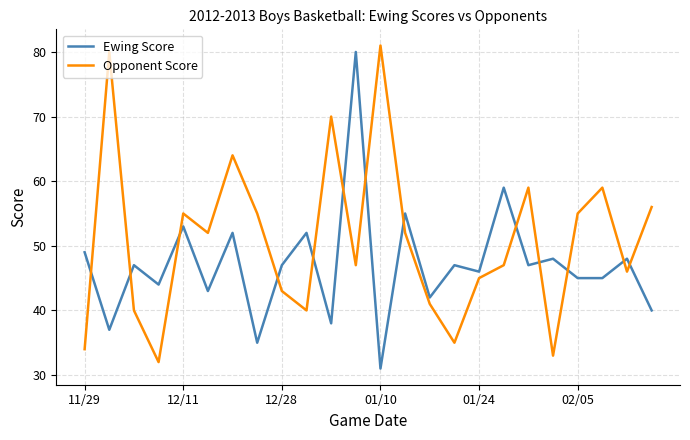

Is this an area chart (filled region under the line)?

No